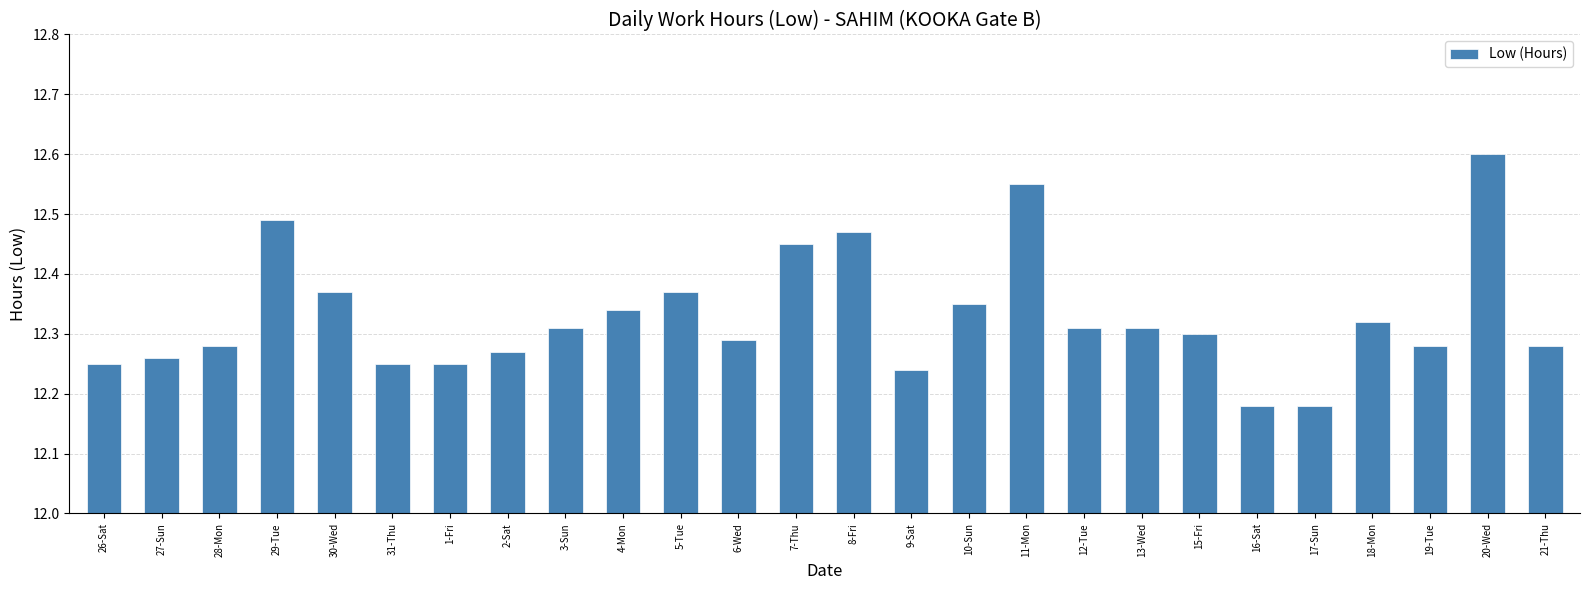

Is it true that the value at 28-Mon is 3.3?

False